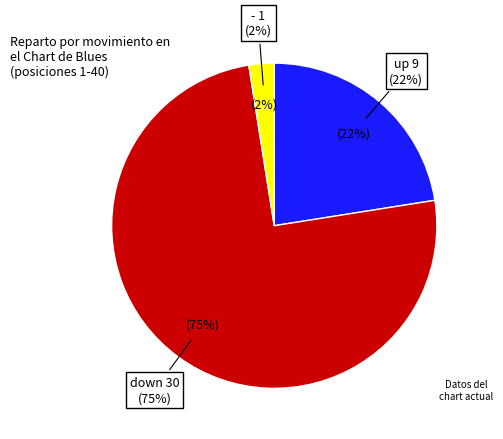

How many segments does this pie chart have?

3